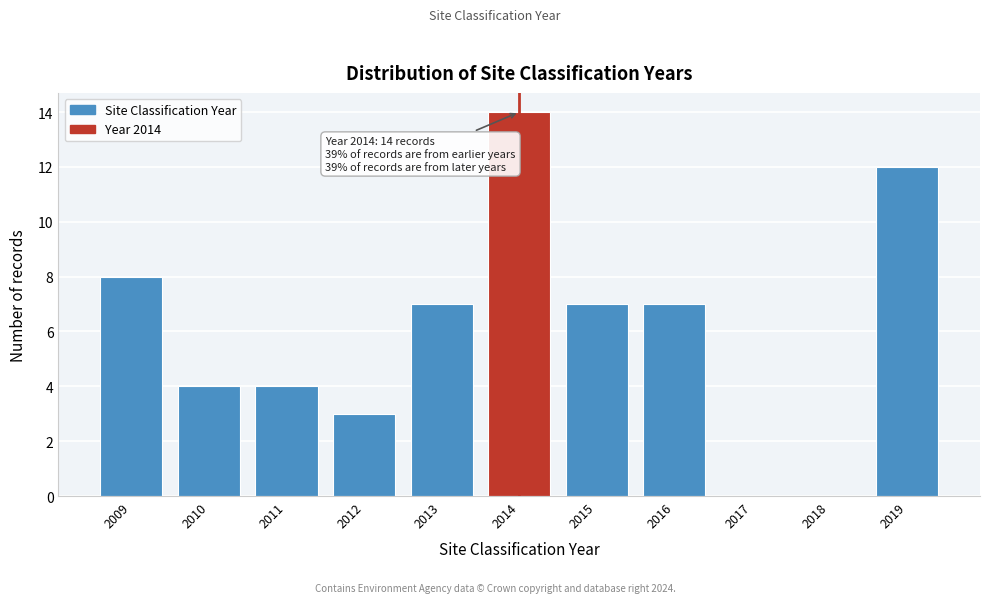

Reading right to left, extract all data points from this chart.

2019=12	2018=0	2017=0	2016=7	2015=7	2014=14	2013=7	2012=3	2011=4	2010=4	2009=8